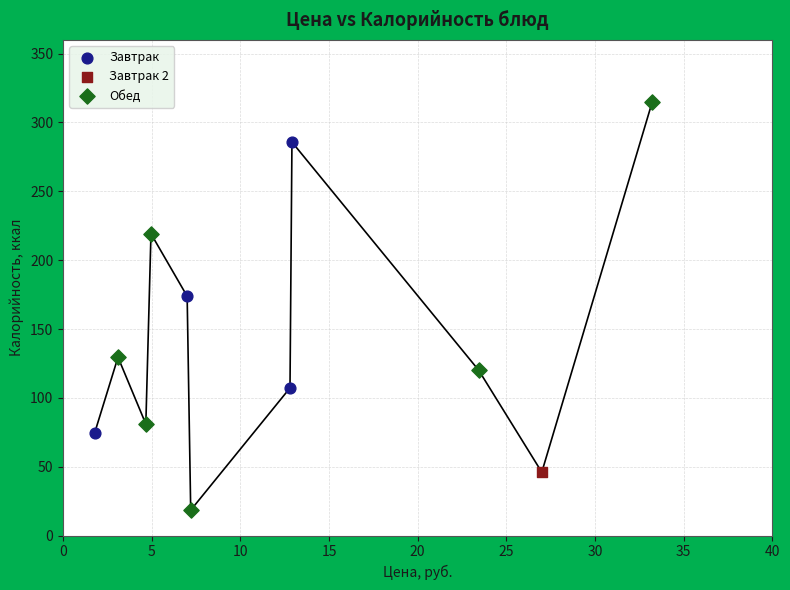

Which series contains the highest Y value?

Обед